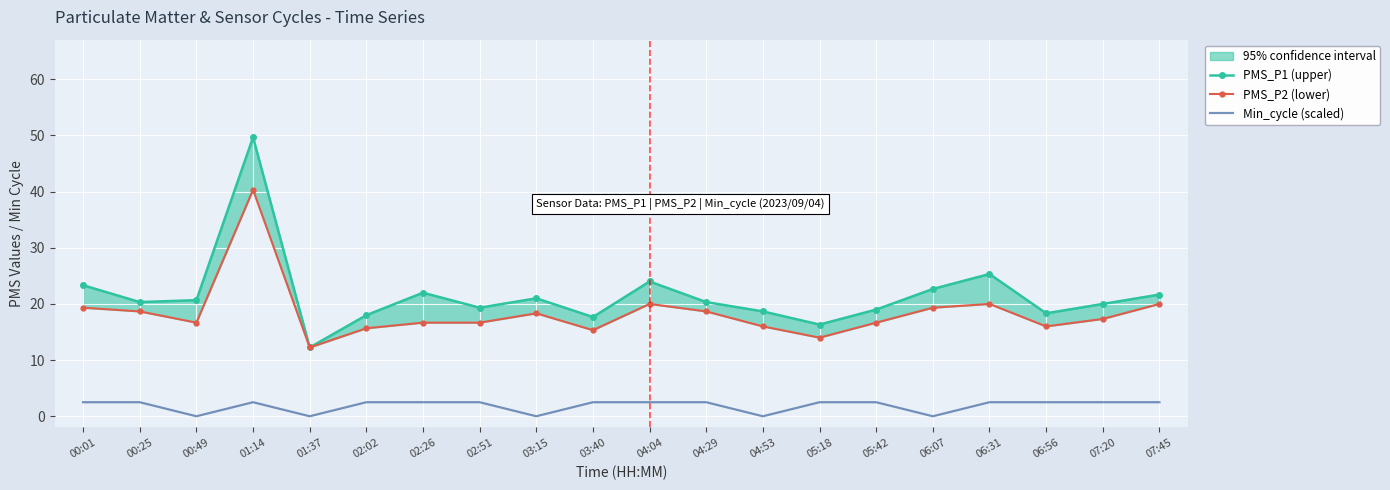

True or false: PMS_P1 (upper) and Min_cycle (scaled) cross at least once.

False